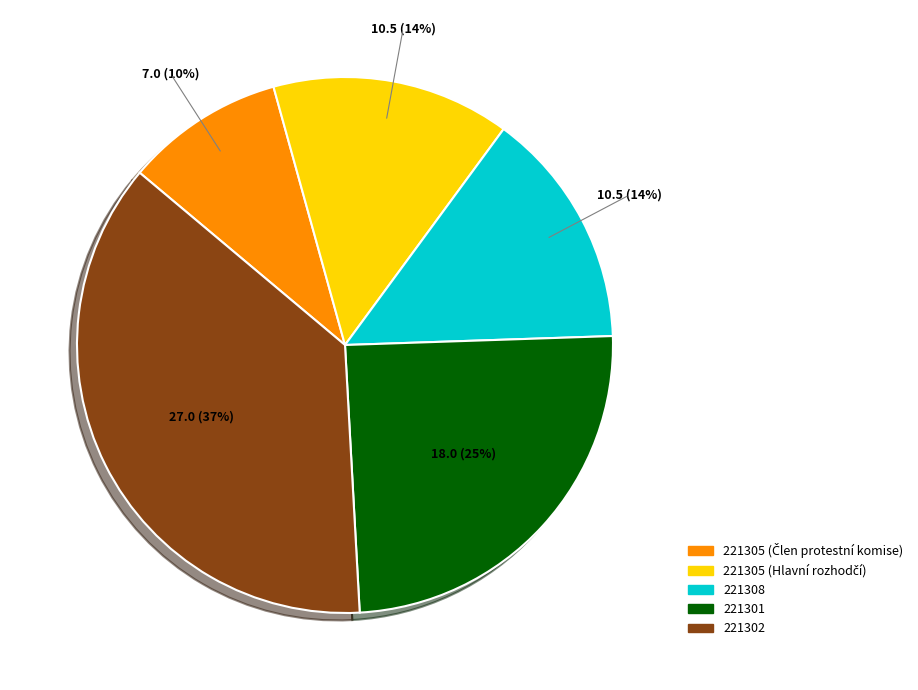

Is 221302 the majority of the pie?

No